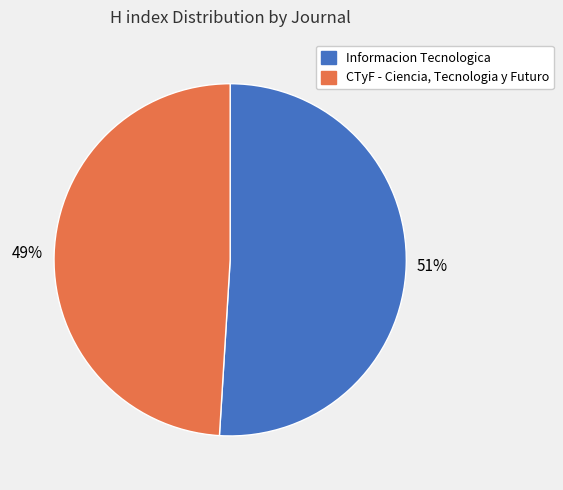

To the nearest percent, what is the difference between the Informacion Tecnologica and CTyF - Ciencia, Tecnologia y Futuro slice percentages?

2%